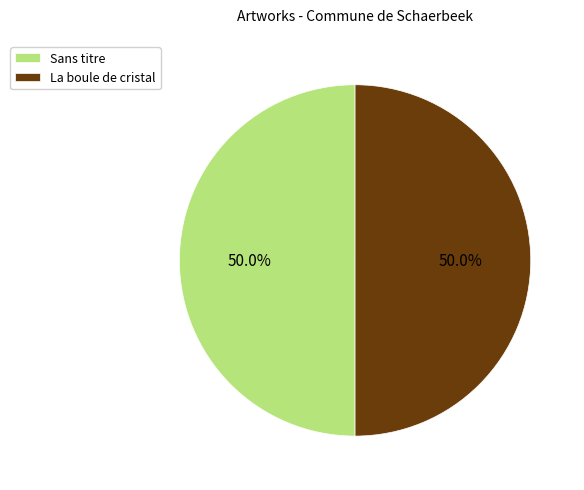

What is the total percentage of Sans titre and La boule de cristal?

100.0%